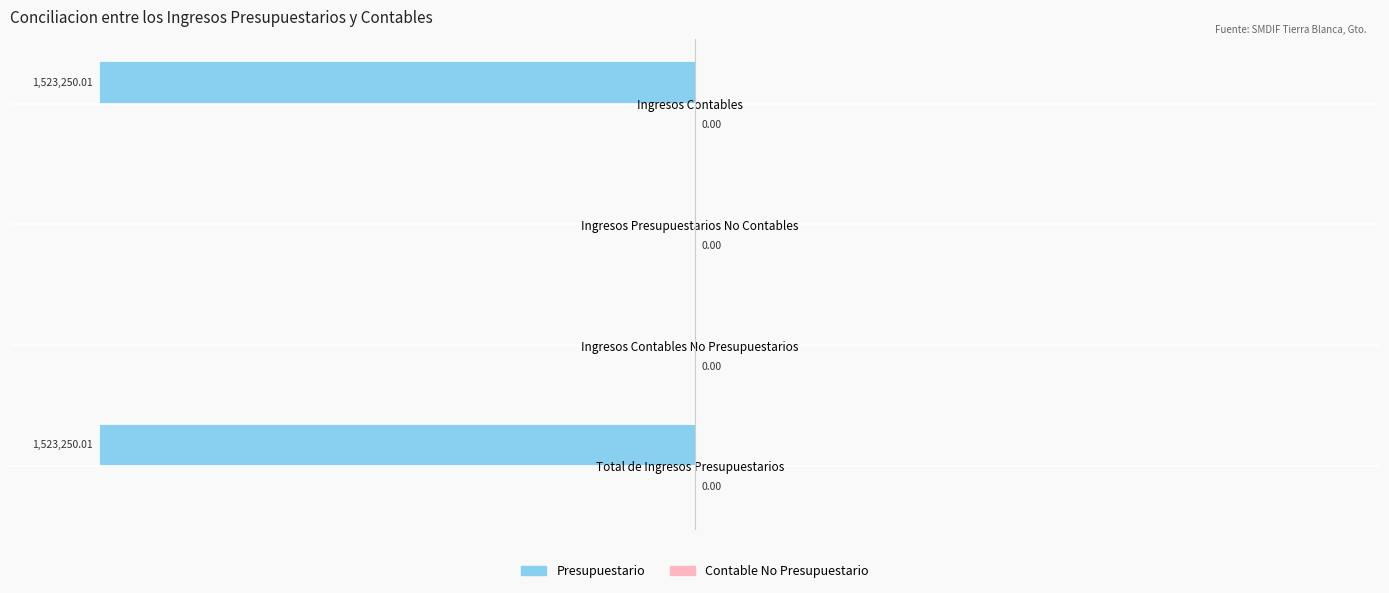

How many bars are there in total?

8